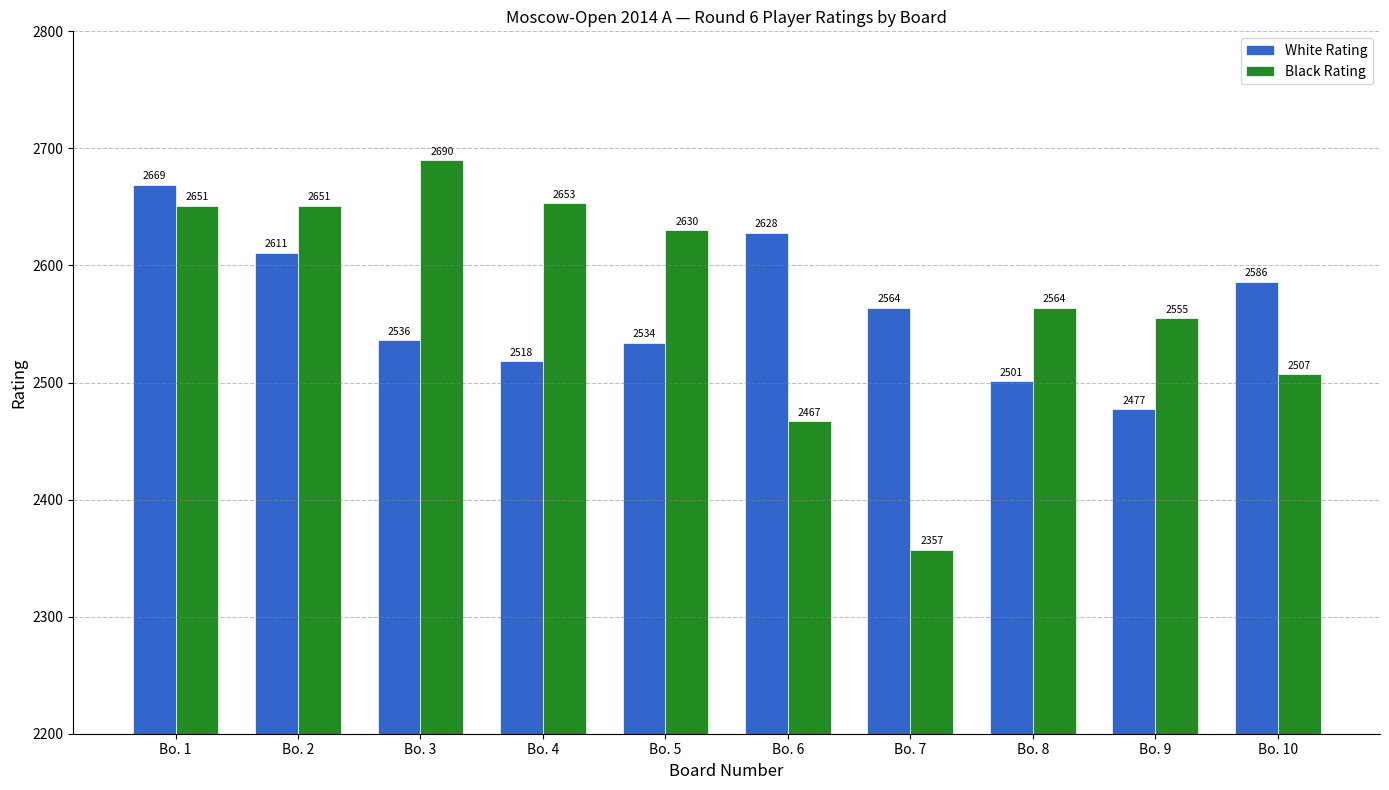

Reading left to right, extract all data points from this chart.

White Rating: 2669	2611	2536	2518	2534	2628	2564	2501	2477	2586
Black Rating: 2651	2651	2690	2653	2630	2467	2357	2564	2555	2507